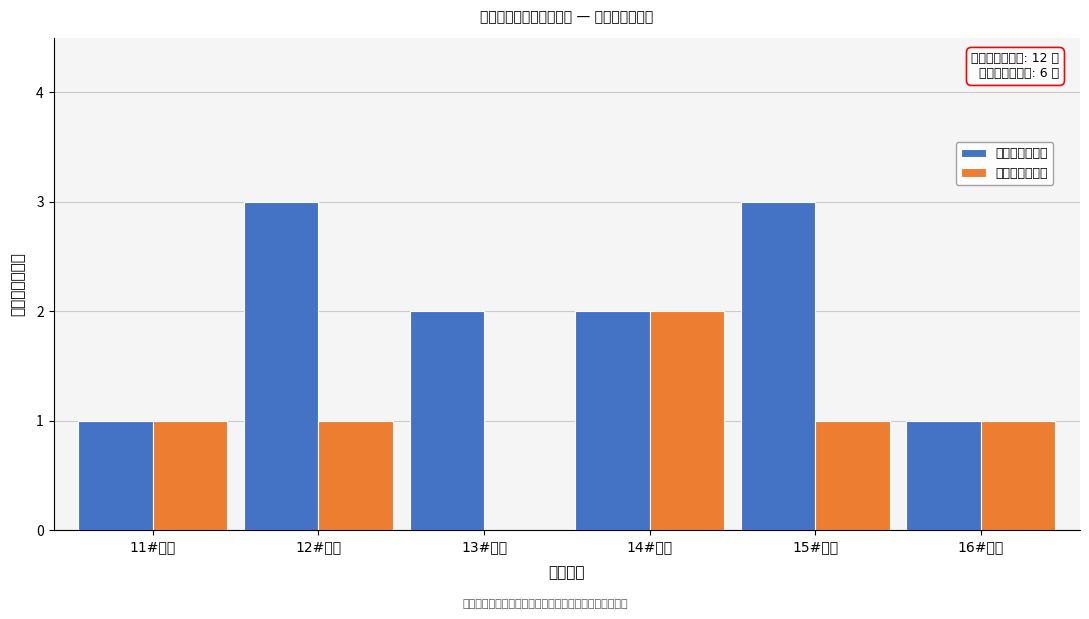

Reading left to right, list all the values displayed in this chart.

高压岸电插座箱: 11#泊位=1	12#泊位=3	13#泊位=2	14#泊位=2	15#泊位=3	16#泊位=1
低压岸电插座箱: 11#泊位=1	12#泊位=1	13#泊位=0	14#泊位=2	15#泊位=1	16#泊位=1